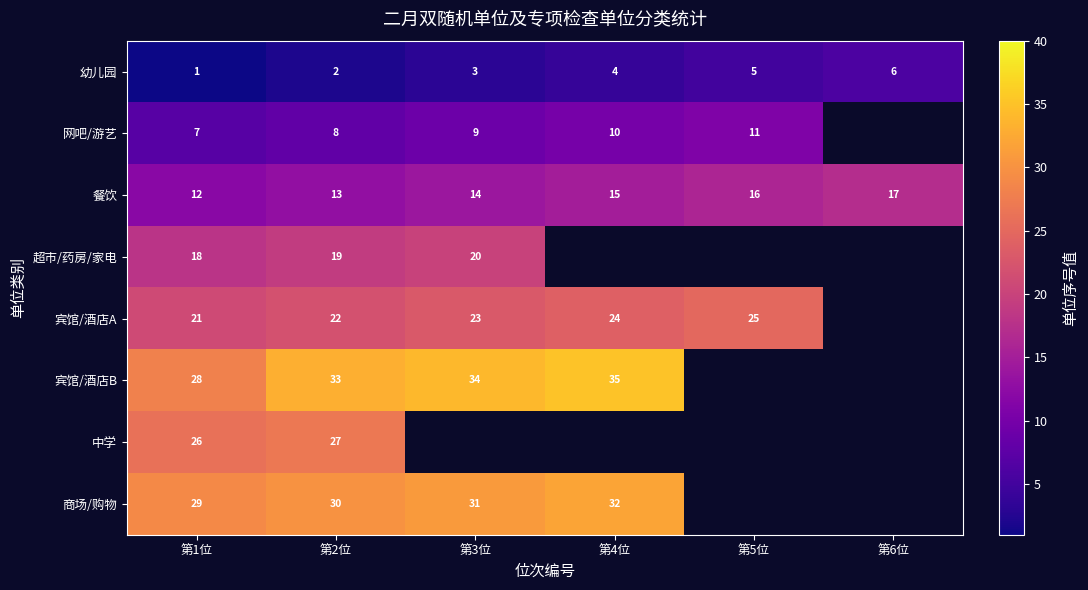

Rank the categories by 餐饮 value from highest to lowest.

第6位, 第5位, 第4位, 第3位, 第2位, 第1位